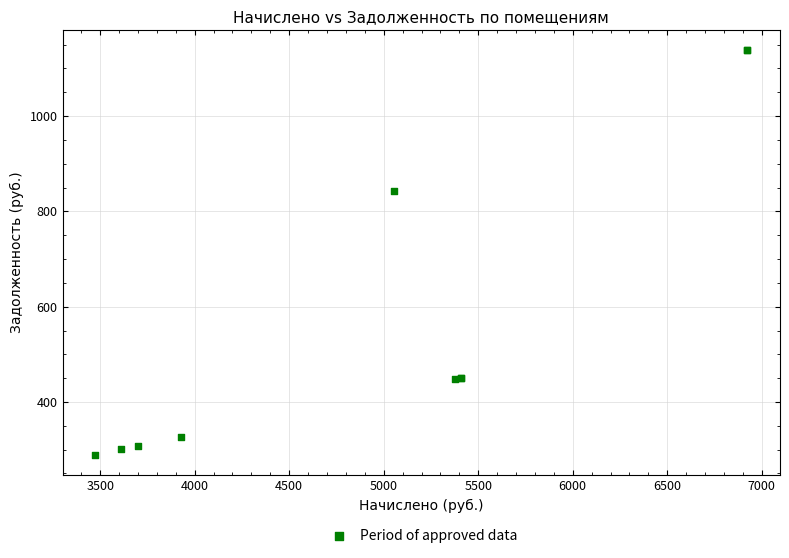

What Y value in the scatter plot is closest to 713?

842.7